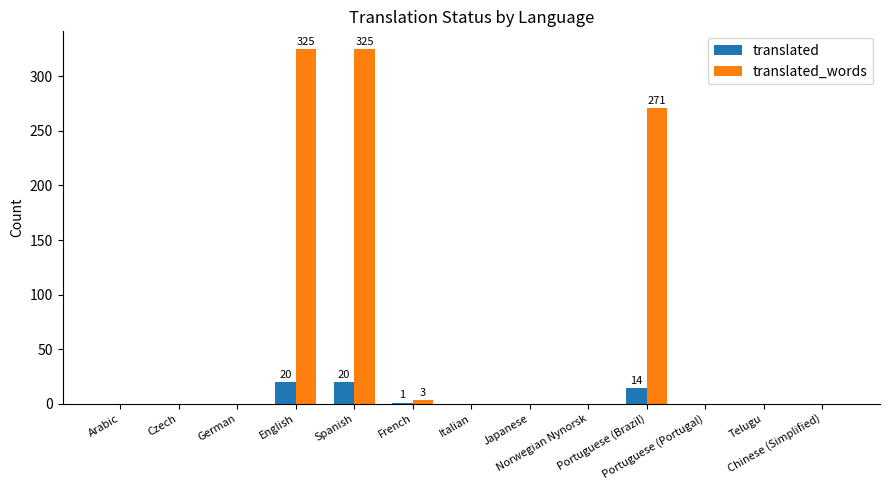

How many data points does each series have?

13